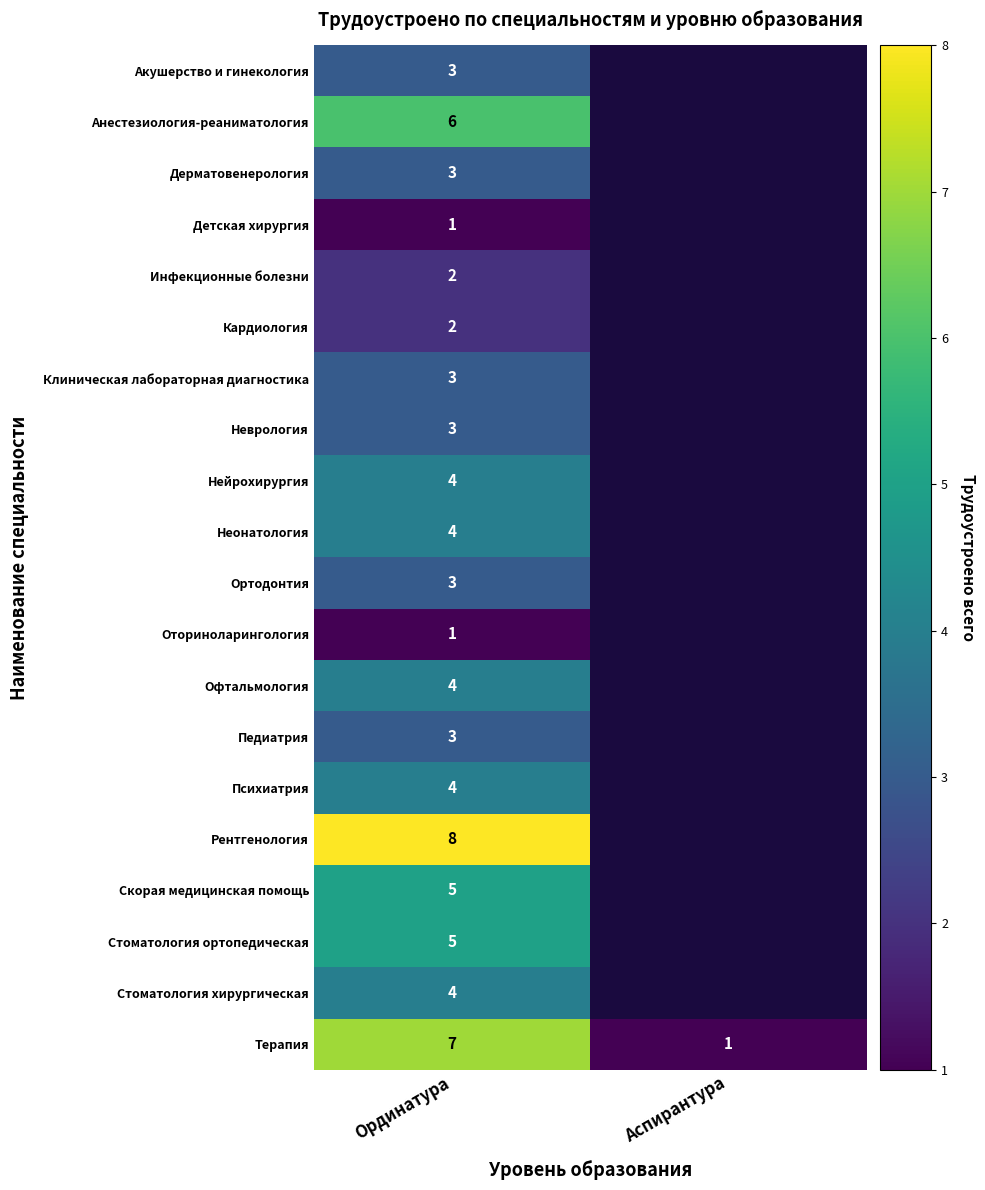

True or false: Ортодонтия has a value of 1 at Ординатура.

False